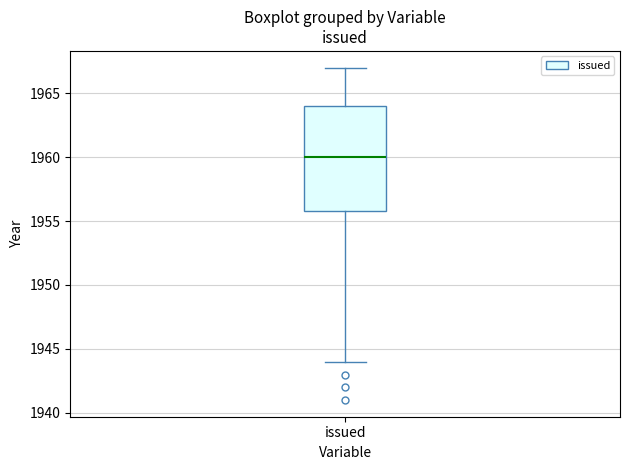

Transcribe this box plot: give where the median line is, the range the box spans, and where the two whiskers end, as read against the y-axis. The values are not printed on the chart, so give them approximately, as read against the axis.

median 1960, box 1956 to 1964, whiskers 1944 to 1967